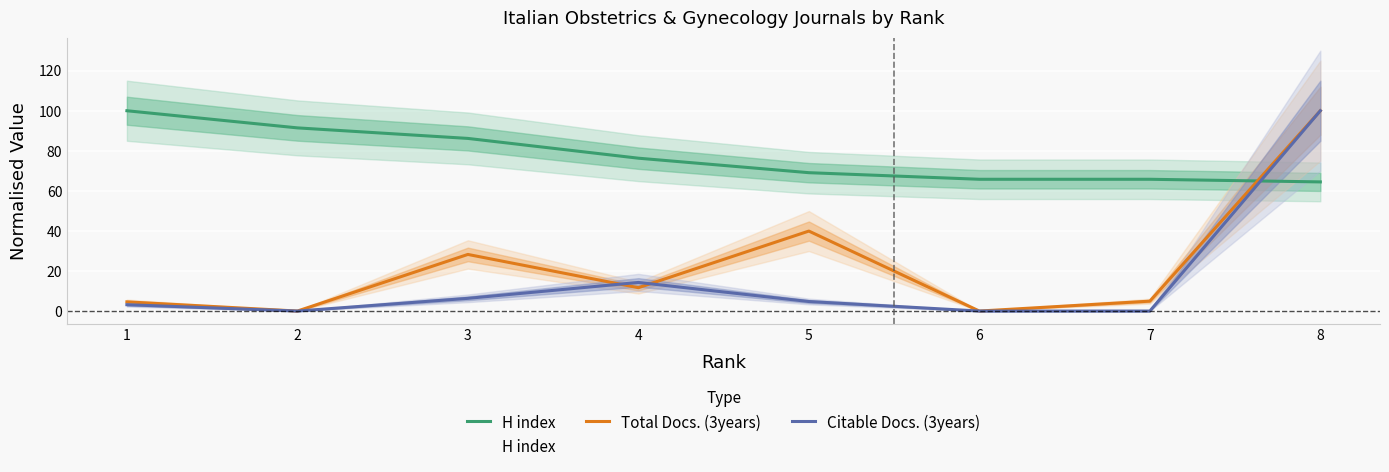

Which series changed the most between 2 and 6?

H index